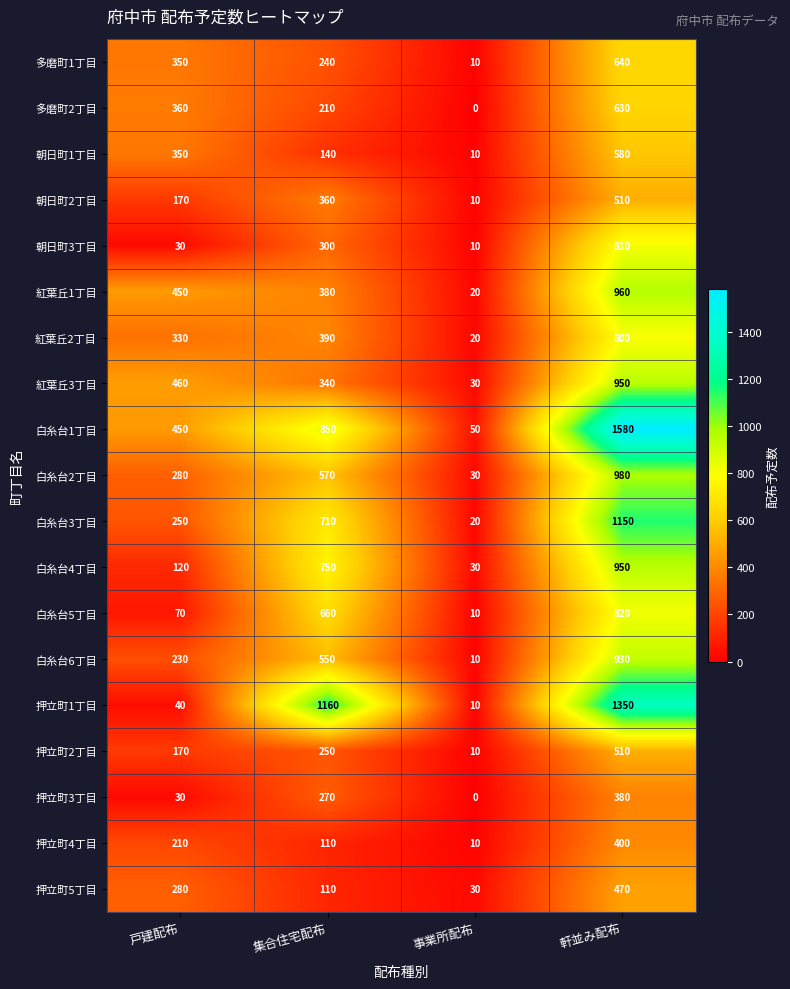

List the labels in order of 紅葉丘1丁目 value, largest first.

軒並み配布, 戸建配布, 集合住宅配布, 事業所配布